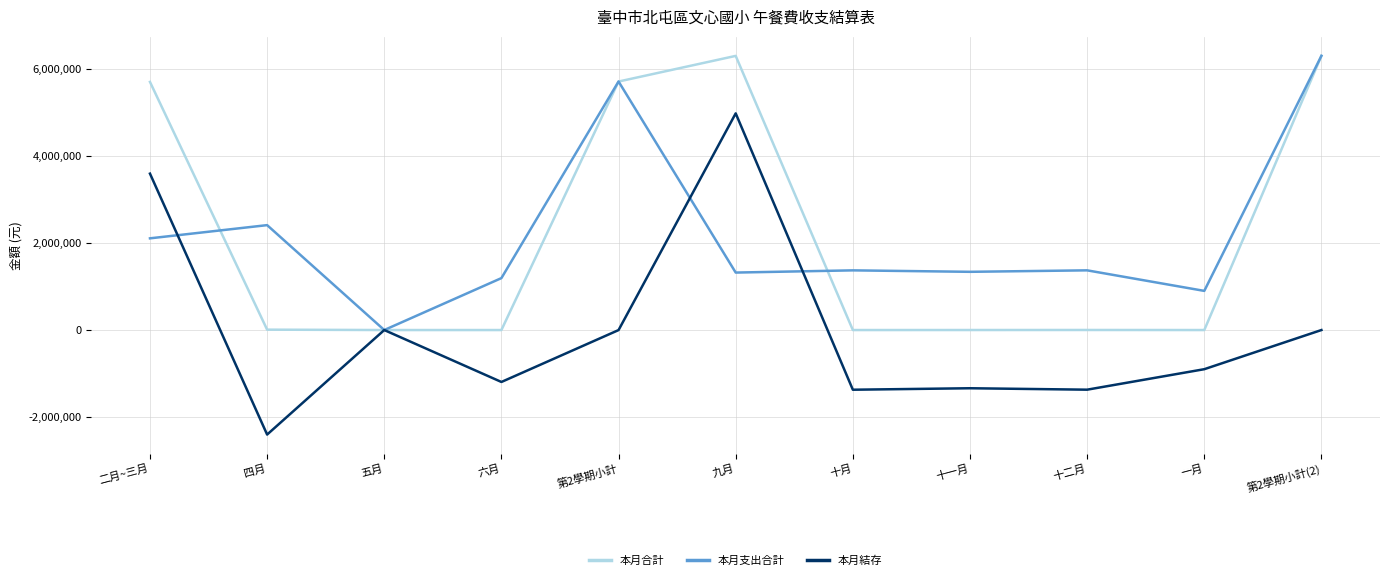

At which label is 本月支出合計 closest to 3148958?

四月